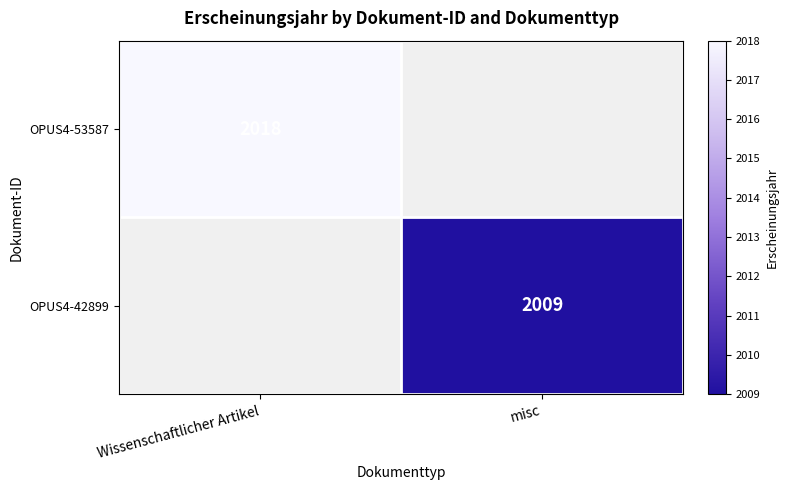

True or false: OPUS4-53587 has a value of 2018 at Wissenschaftlicher Artikel.

True